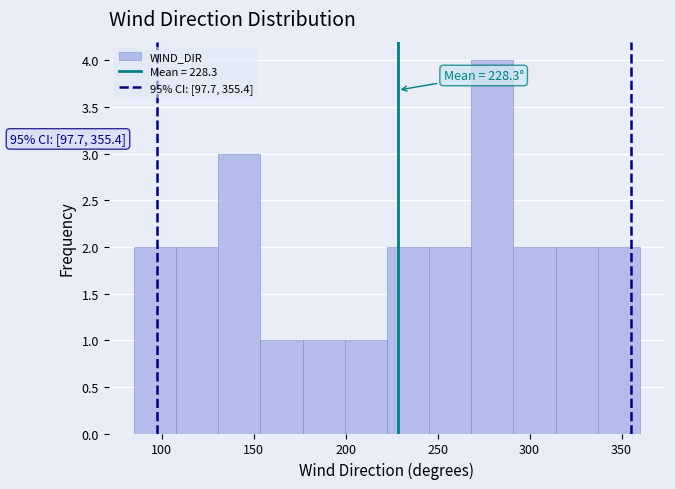

Which range on the x-axis has the tallest bar?

270 to 290